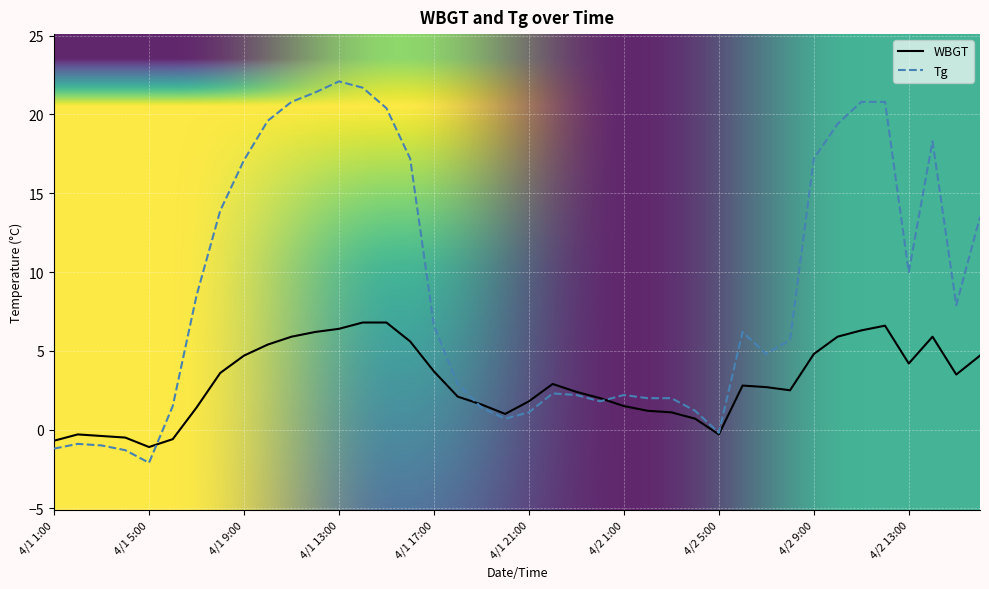

How many values in the Tg series are below 6?

20